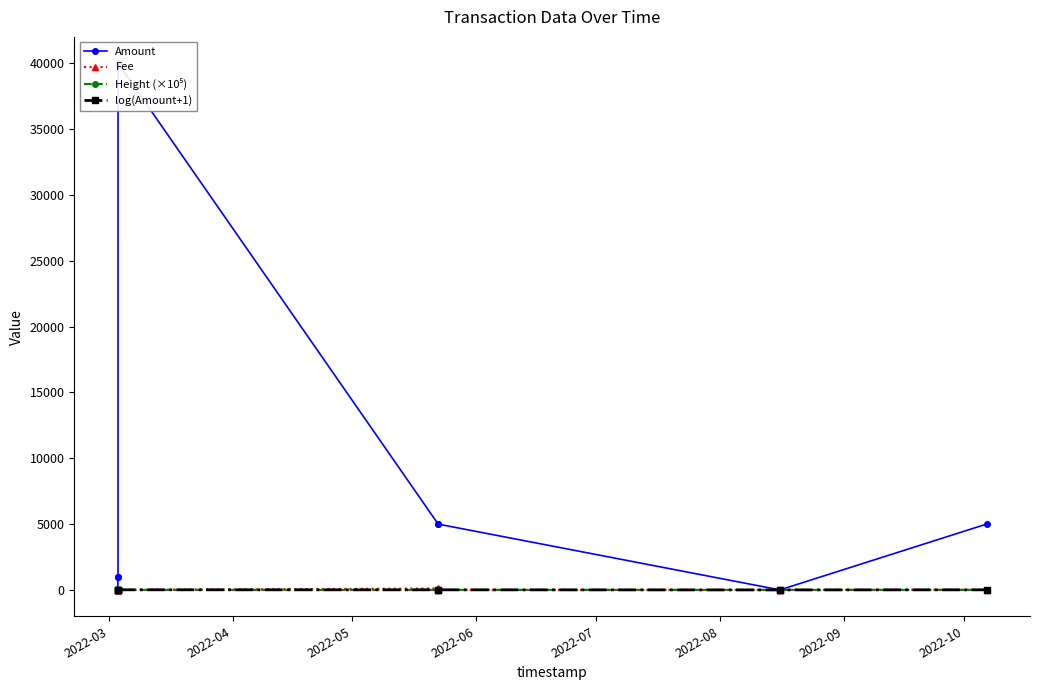

How many values in Amount are above zero?

8